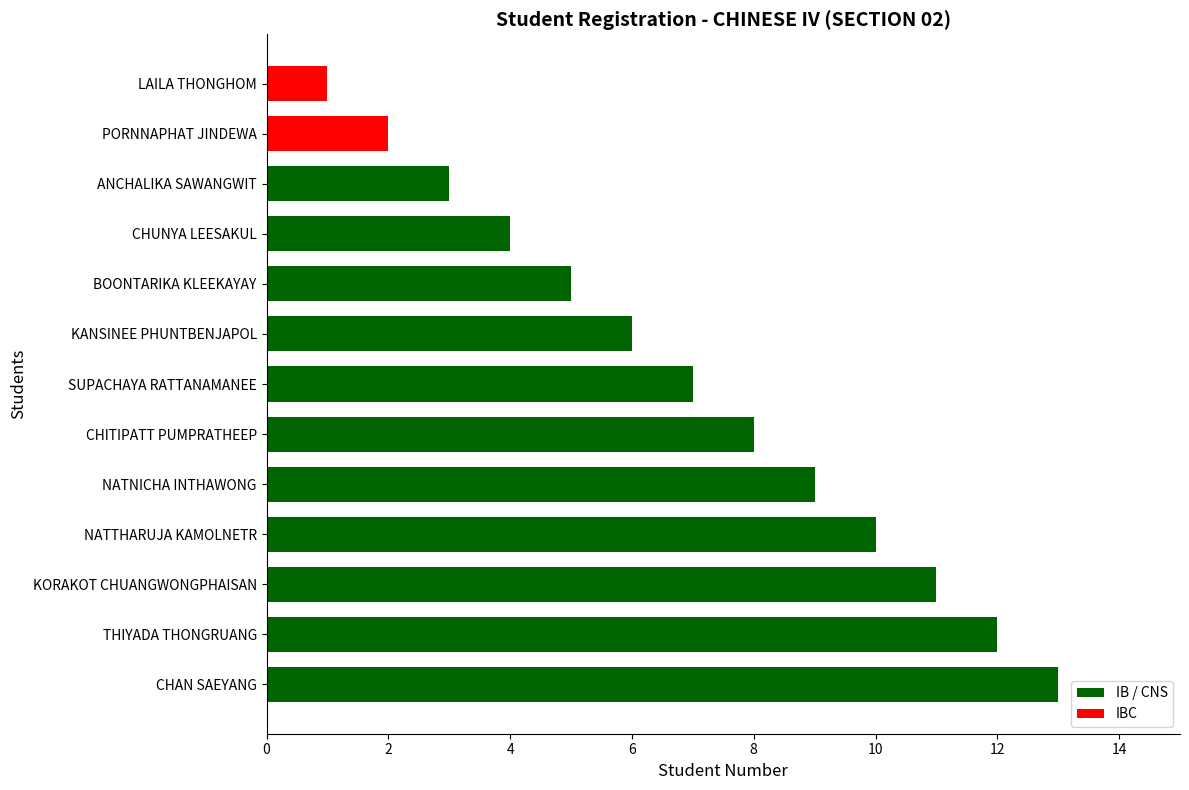

Rank the categories by value from highest to lowest.

CHAN SAEYANG, THIYADA THONGRUANG, KORAKOT CHUANGWONGPHAISAN, NATTHARUJA KAMOLNETR, NATNICHA INTHAWONG, CHITIPATT PUMPRATHEEP, SUPACHAYA RATTANAMANEE, KANSINEE PHUNTBENJAPOL, BOONTARIKA KLEEKAYAY, CHUNYA LEESAKUL, ANCHALIKA SAWANGWIT, PORNNAPHAT JINDEWA, LAILA THONGHOM